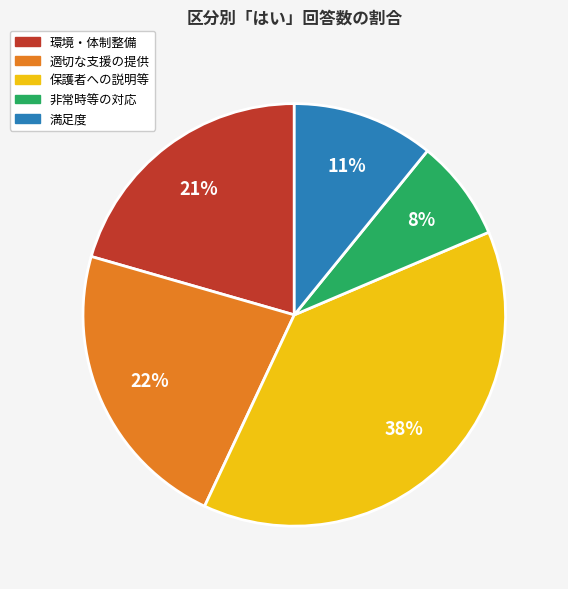

To the nearest percent, what is the average slice percentage?

20%